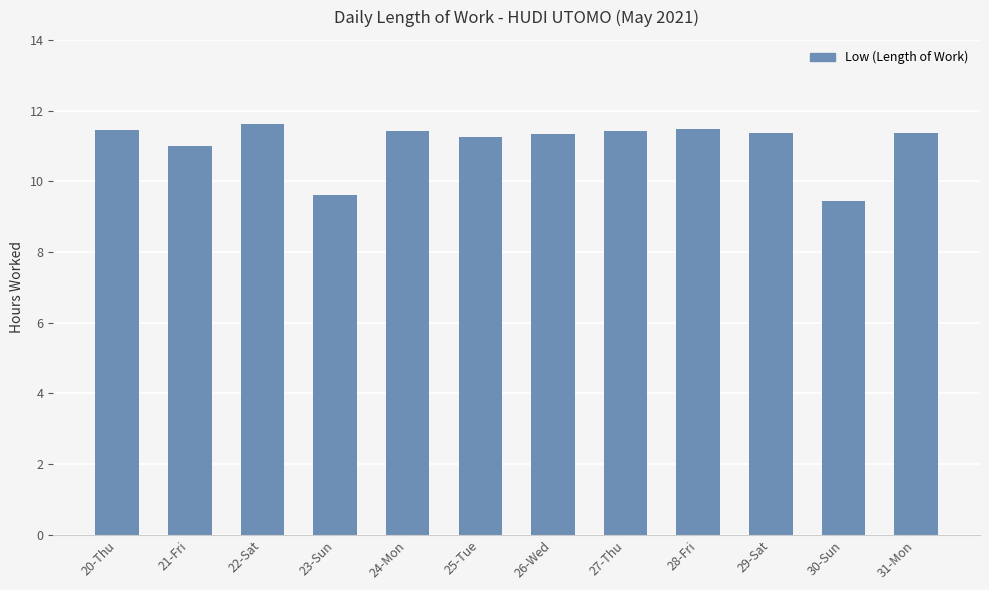

At which label does the data first exceed 11?

20-Thu